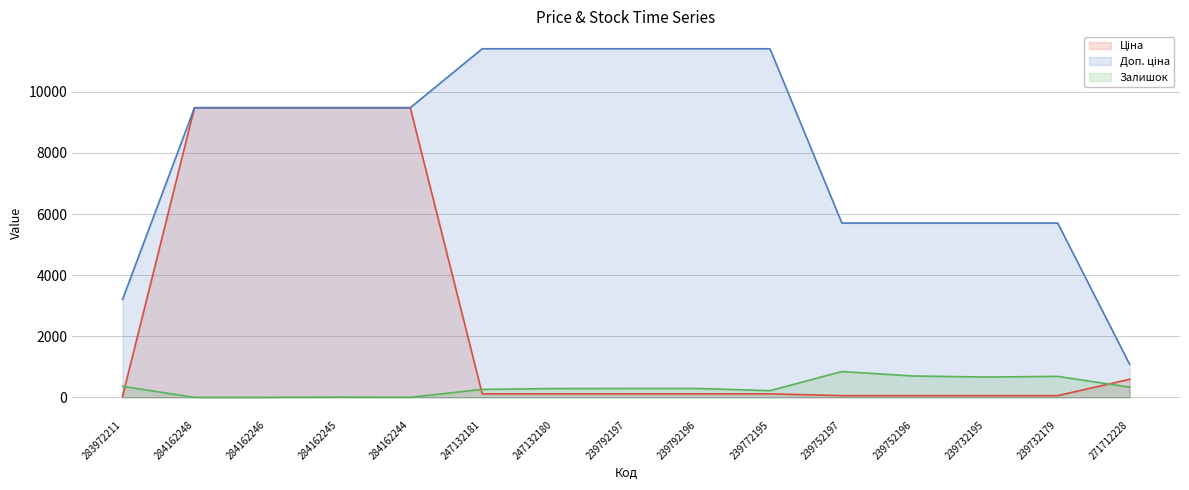

Is the value of Ціна at 239792196 greater than the value of Залишок at 284162248?

Yes